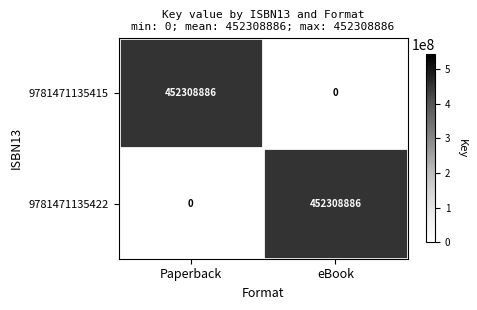

How many distinct data groups are displayed?

2